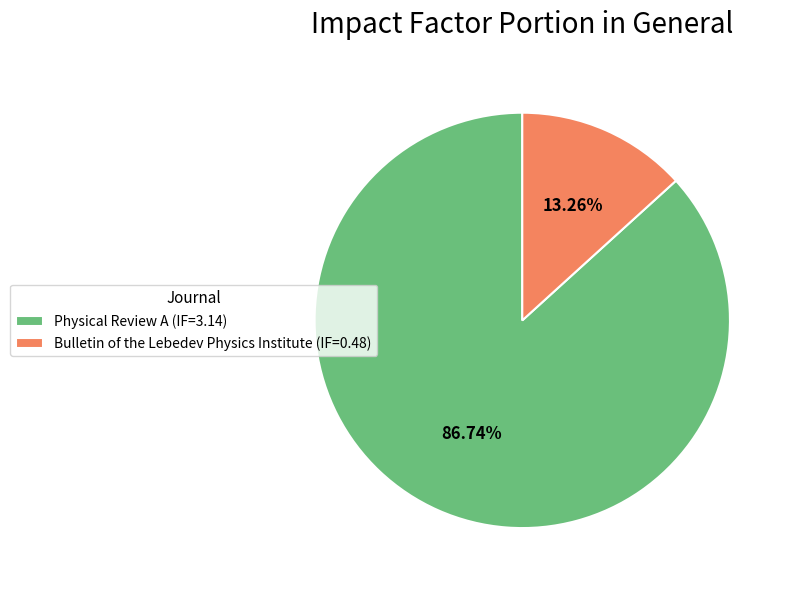

What percentage is the Physical Review A (IF=3.14) slice, to the nearest percent?

87%